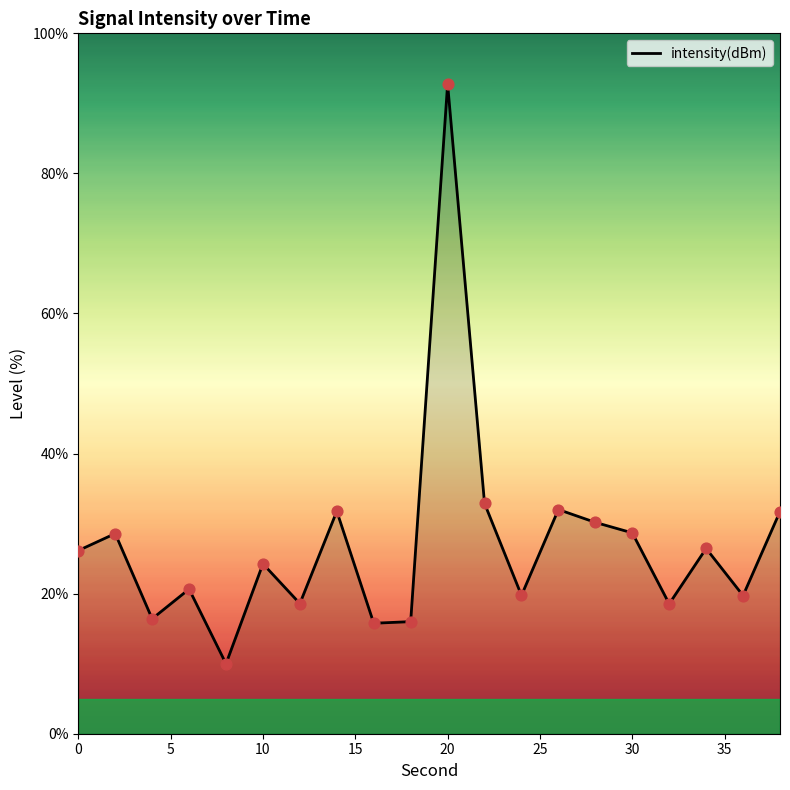

What is the difference between the maximum and minimum values?

82.8